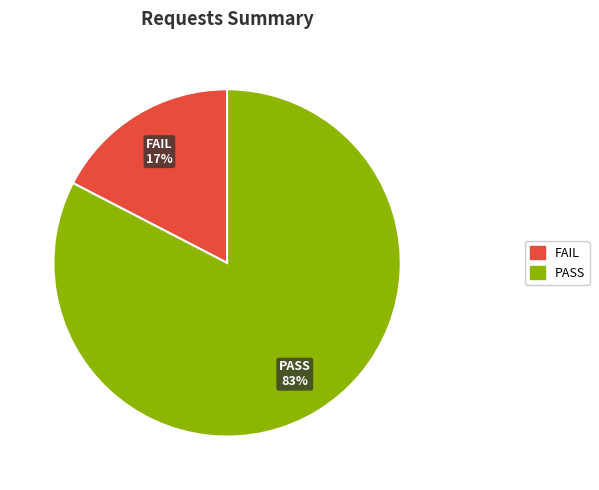

Count the number of slices in the pie.

2